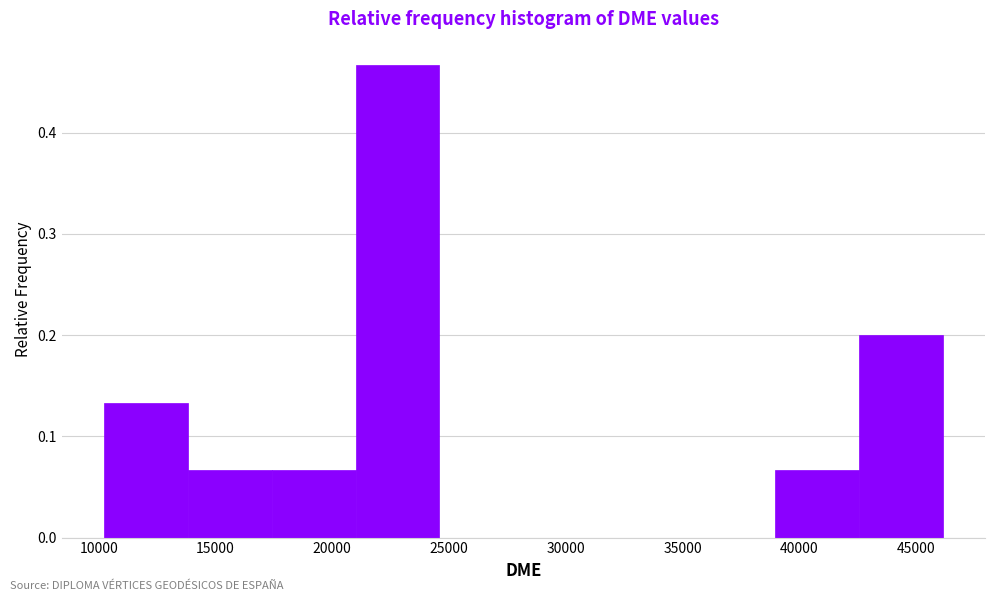

Reading left to right, list every bar in this chart as the range it spans on the x-axis followed by its height. Neither the bar edges nor the heights are printed on the chart, so give them approximately, as read against the axes.

10000 to 14000: 0.13
14000 to 17500: 0.07
17500 to 21000: 0.07
21000 to 24500: 0.47
24500 to 28000: 0
28000 to 32000: 0
32000 to 35500: 0
35500 to 39000: 0
39000 to 42500: 0.07
42500 to 46000: 0.20